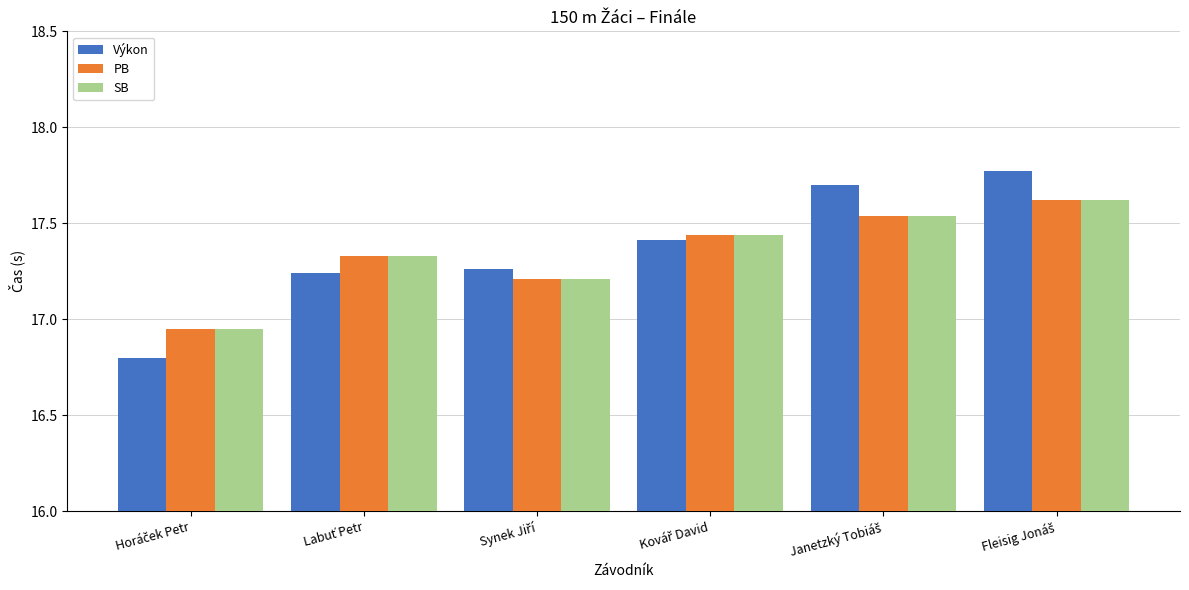

What is the sum of all PB values?

104.1